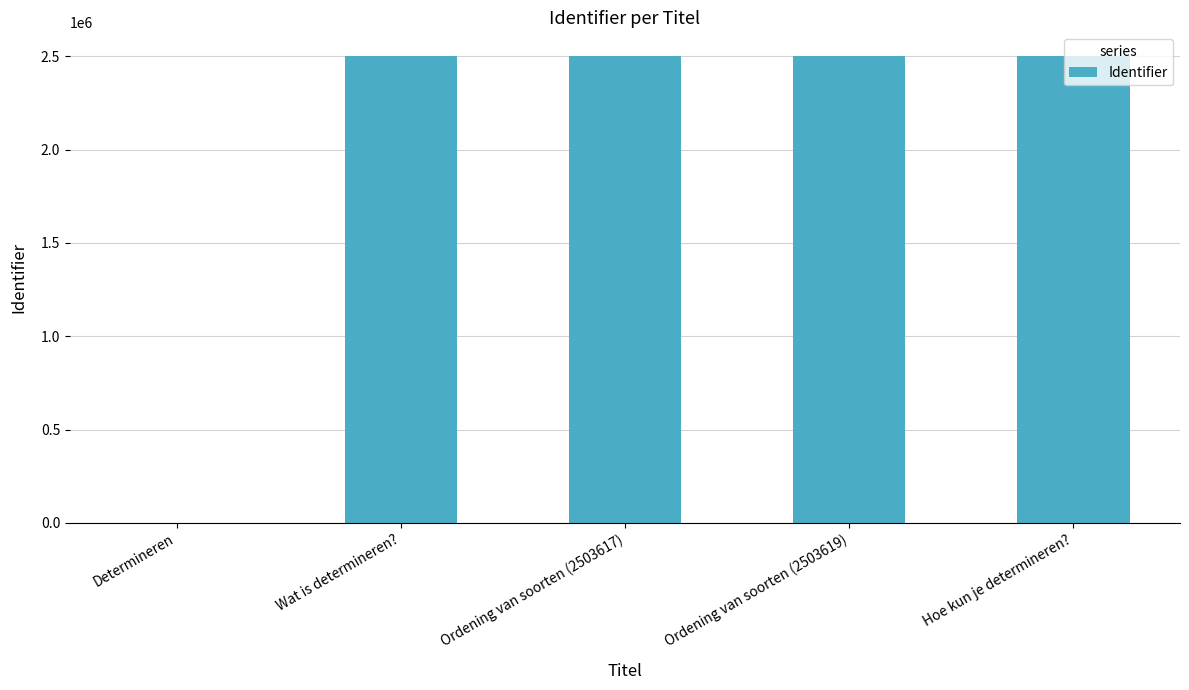

Is it true that the value at Determineren is 1289078?

False